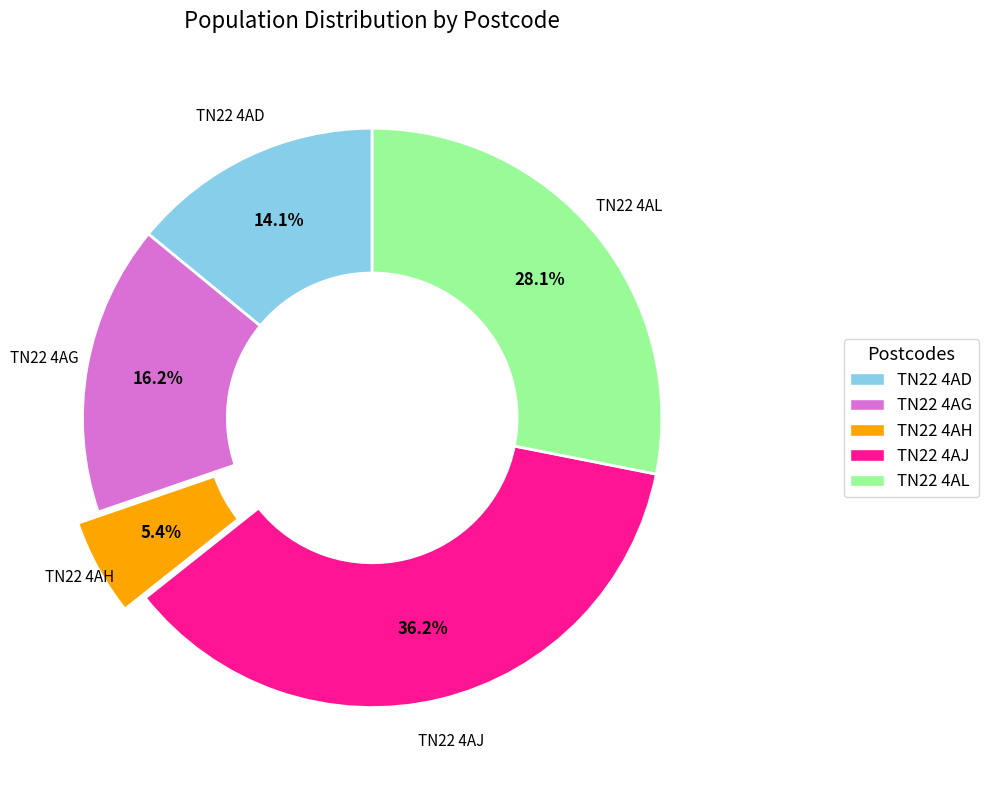

To the nearest percent, what is the difference between the largest and smallest slice percentages?

31%